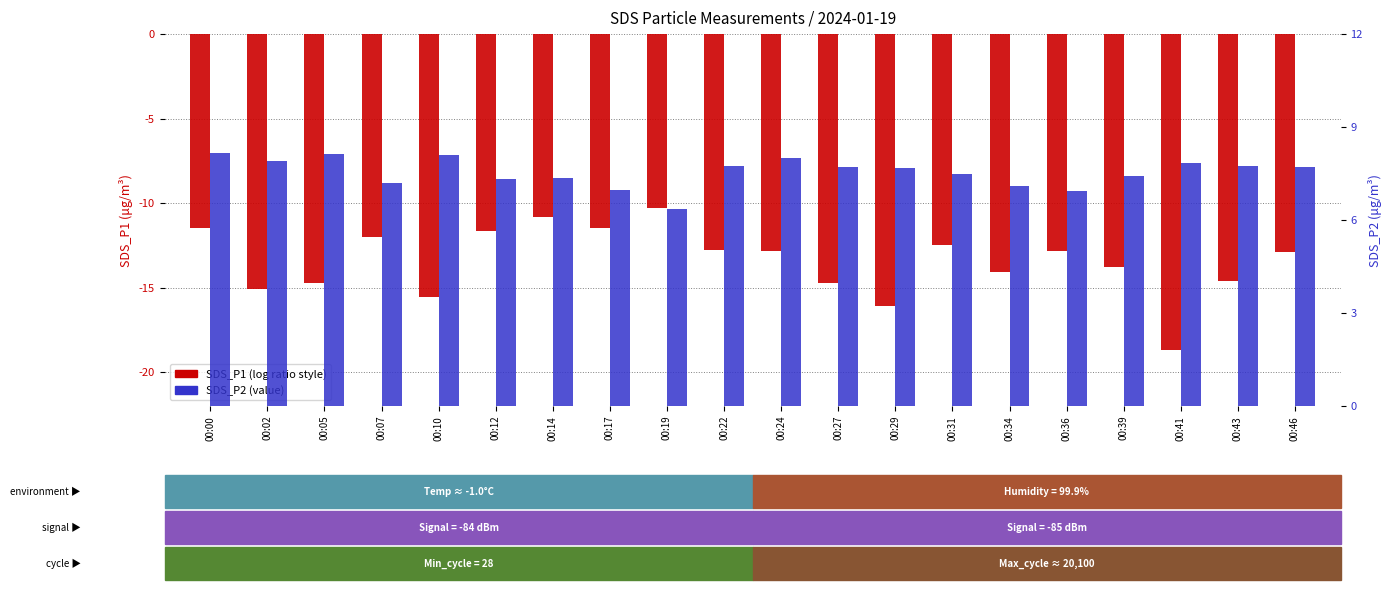

What is the value of the SDS_P2 bar at the 7th from the left?

7.4